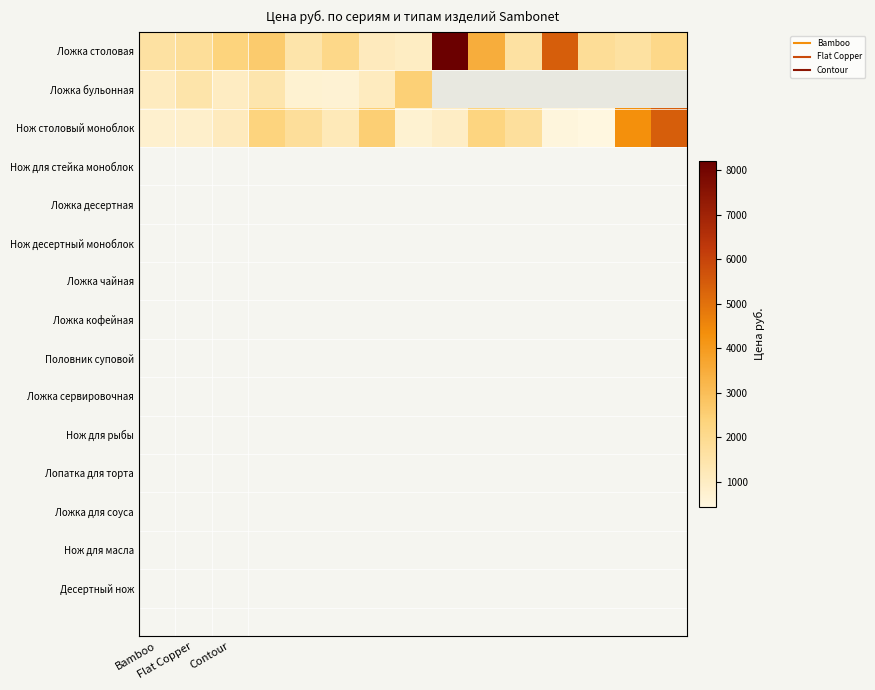

Which series has the largest total across all categories?

Ложка столовая